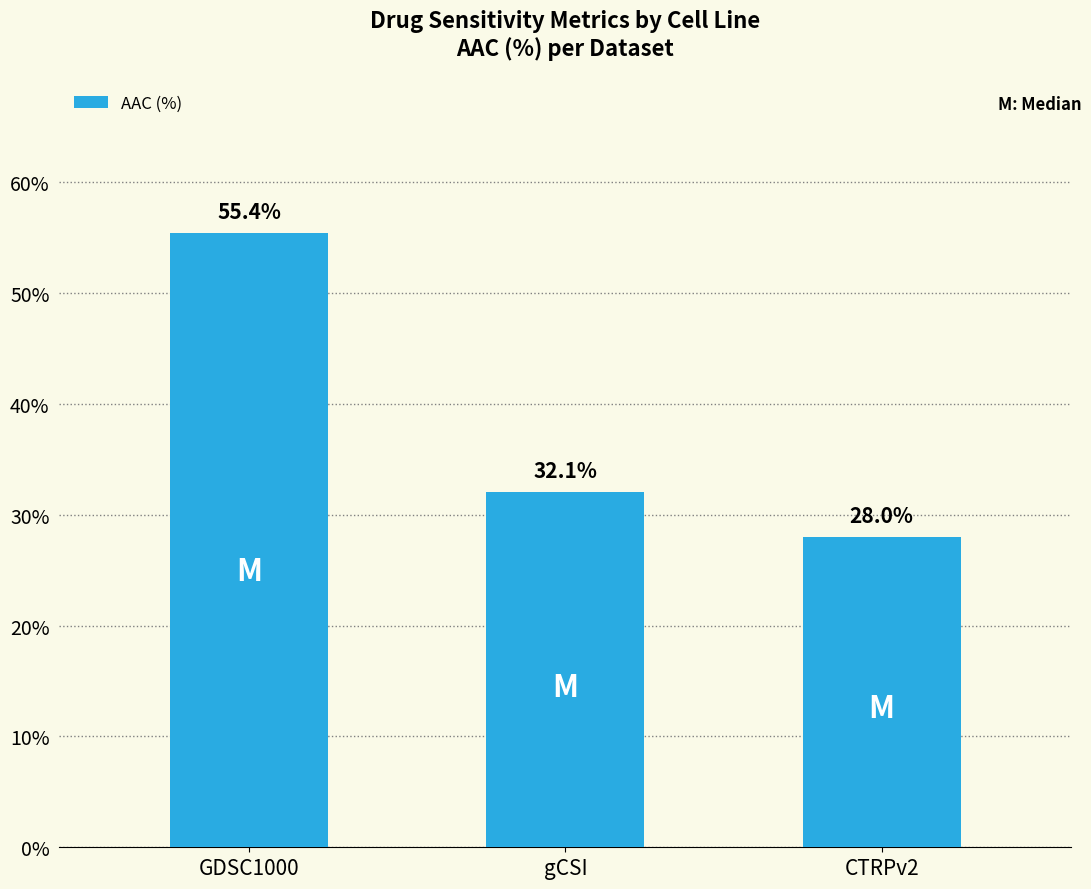

Which has a higher value, gCSI or GDSC1000?

GDSC1000